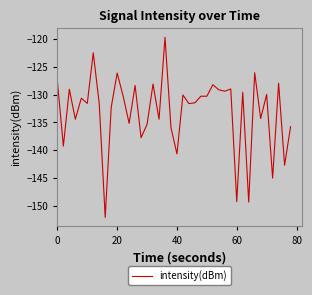

What is the greatest value displayed?

-119.7